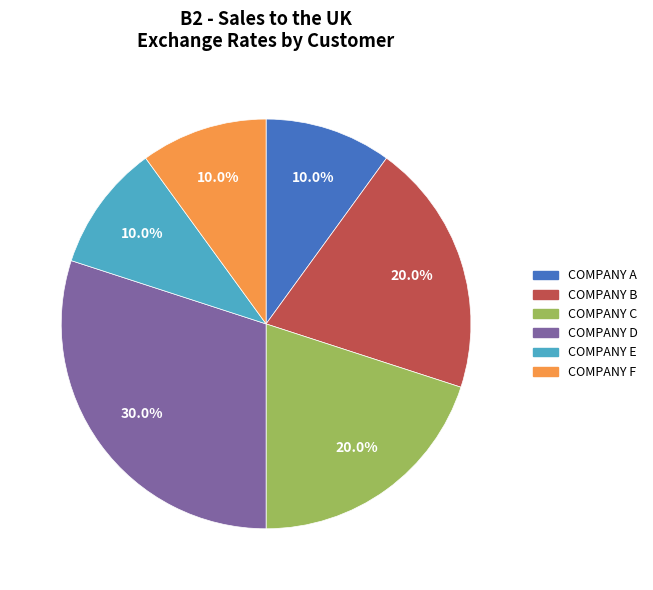

Is there any slice that represents more than half of the pie?

No